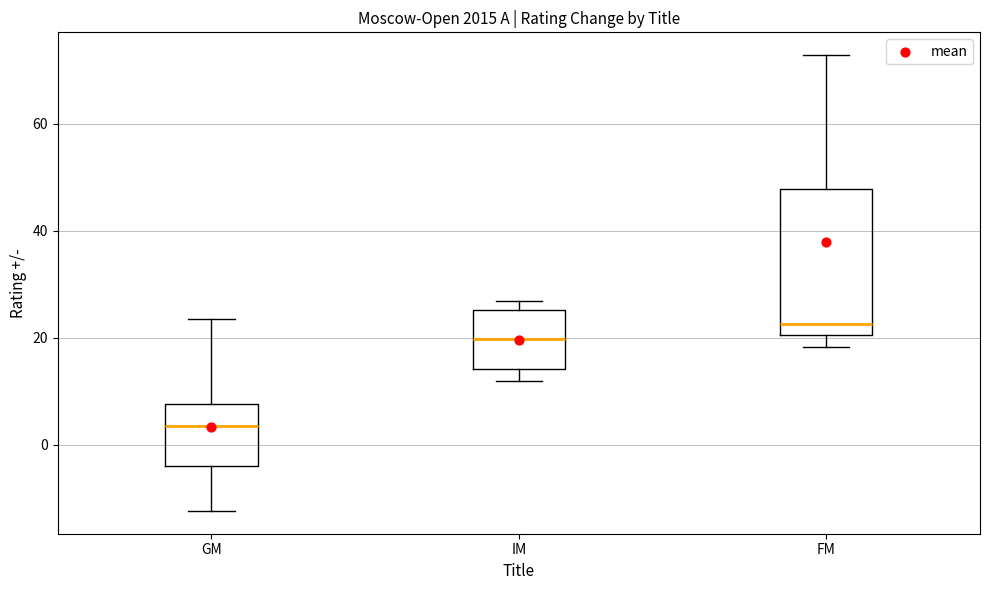

Reading left to right, transcribe this box plot: for each box, give where its median line is, the range the box spans, and where its two whiskers end, as read against the y-axis. The values are not printed on the chart, so give them approximately, as read against the axis.

GM: median 4, box -4 to 8, whiskers -12 to 24
IM: median 20, box 14 to 26, whiskers 12 to 26 (just above the box's upper edge)
FM: median 22, box 20 to 48, whiskers 18 to 72